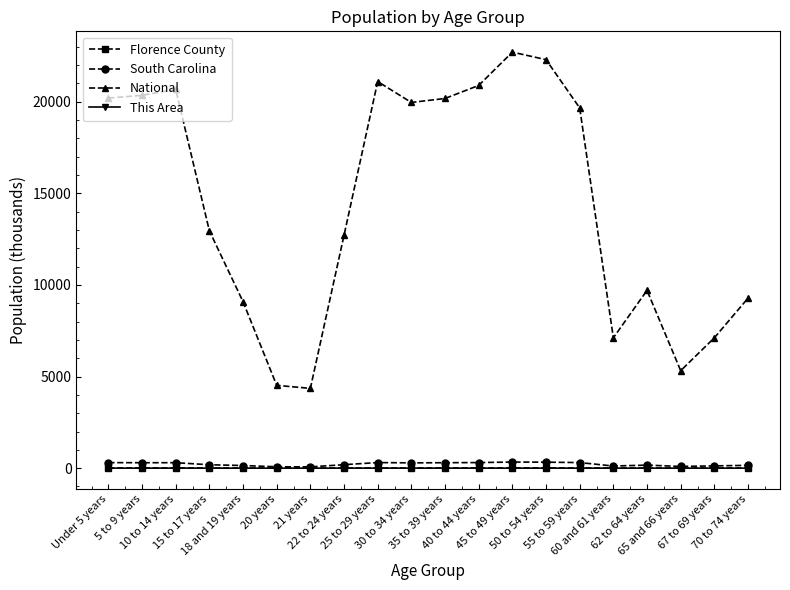

Where does the Florence County series first go above 8?

Under 5 years